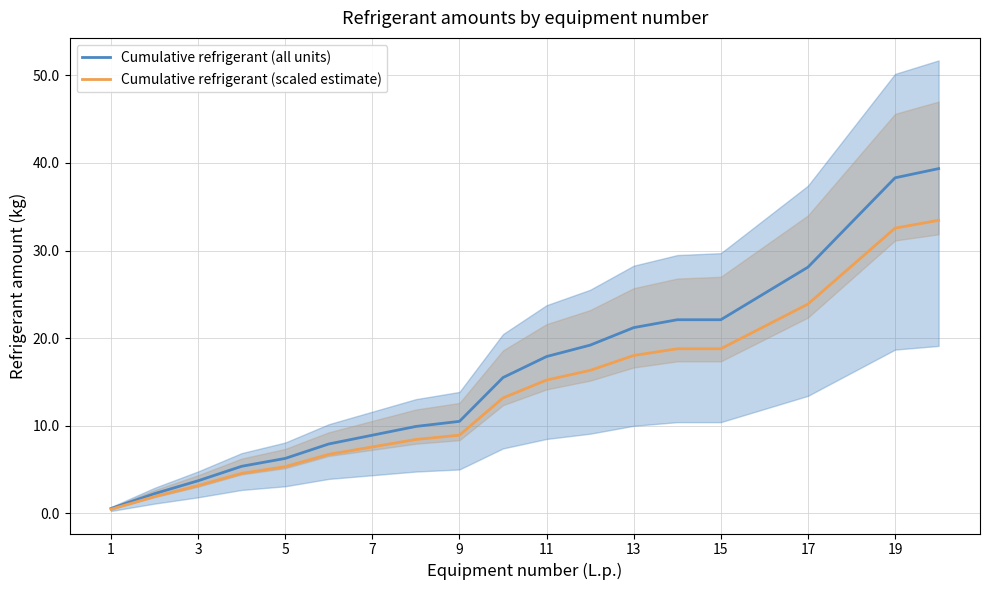

Reading left to right, list all the values displayed in this chart.

Cumulative refrigerant (all units): 0.6	2.2	3.7	5.4	6.3	7.9	8.9	9.9	10.5	15.5	17.9	19.2	21.2	22.1	22.1	25.1	28.1	33.2	38.3	39.3
Cumulative refrigerant (scaled estimate): 0.5	1.9	3.2	4.6	5.3	6.7	7.6	8.4	8.9	13.2	15.2	16.3	18.0	18.8	18.8	21.3	23.9	28.2	32.6	33.4